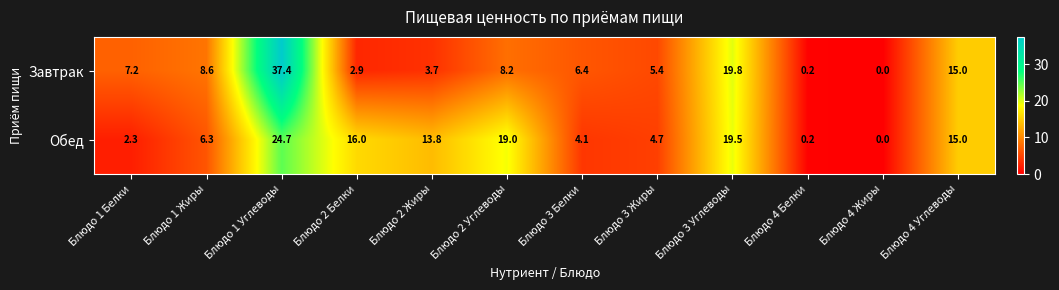

Read the Завтрак value at Блюдо 1 Углеводы.

37.4